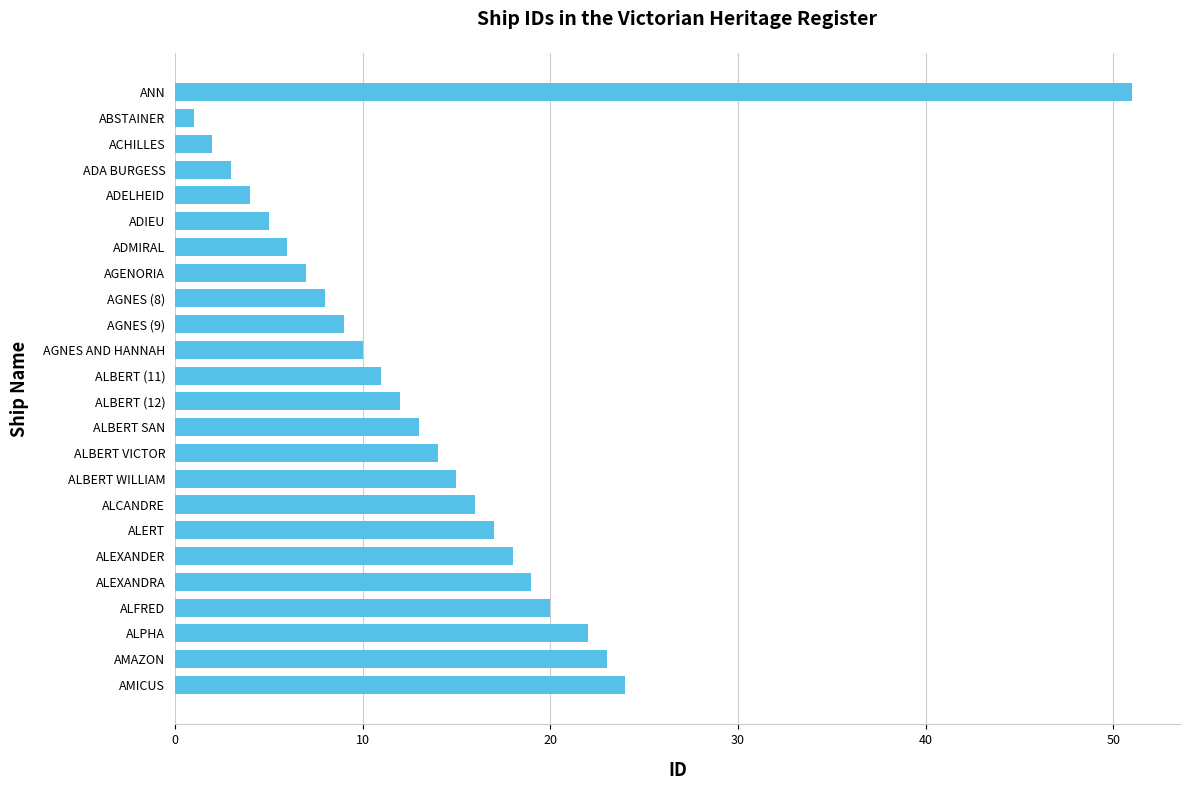

What is the difference between the maximum and second lowest values?

49